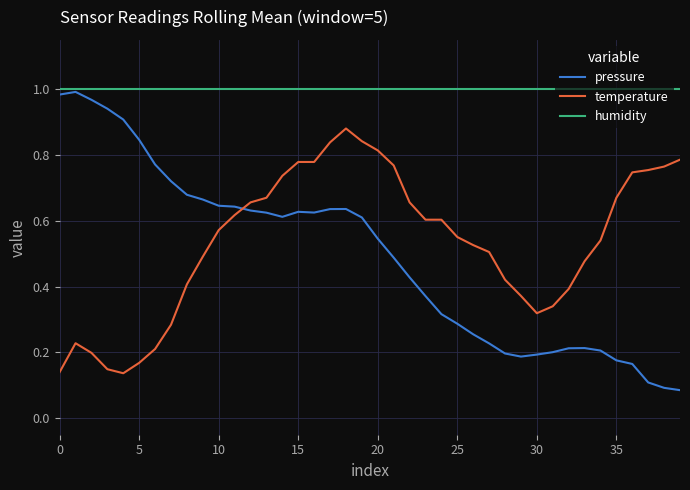

Which series has the largest total across all categories?

humidity